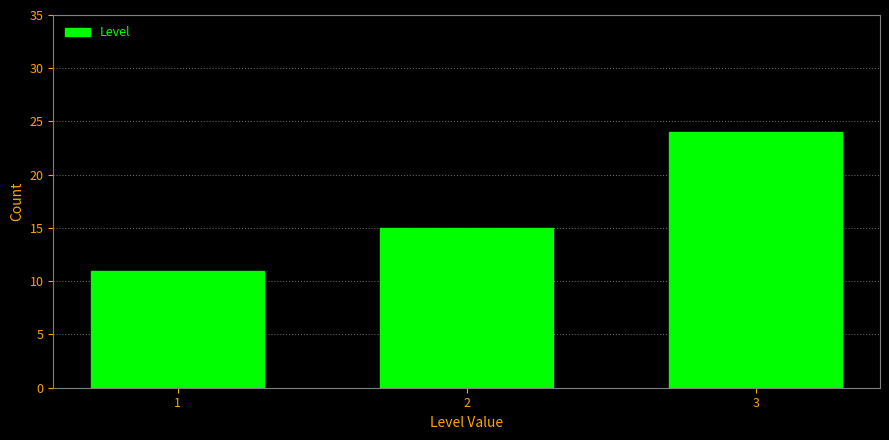

Reading right to left, list all the values displayed in this chart.

24	15	11